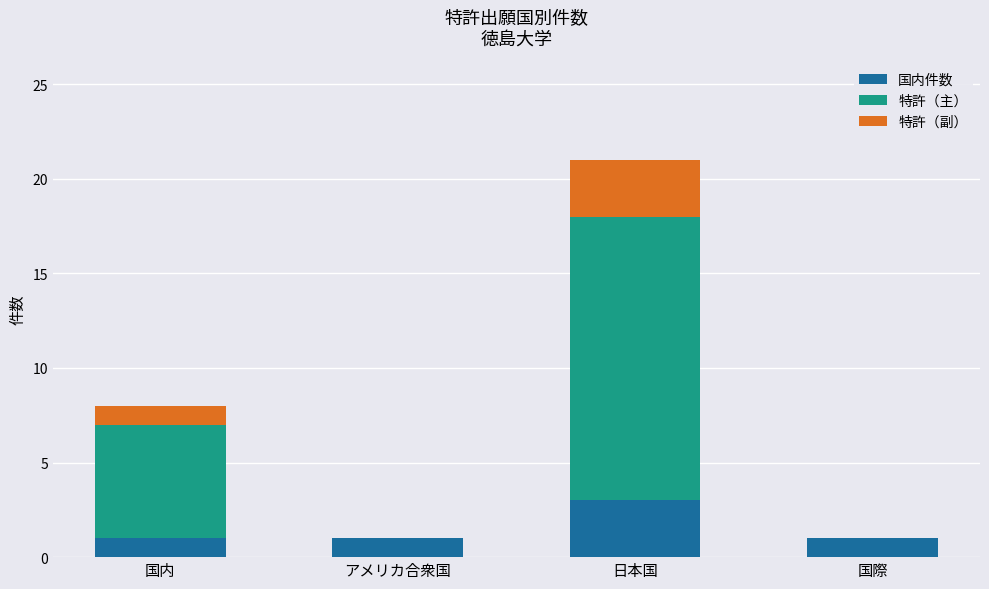

What is the highest value of the 国内件数 series?

3